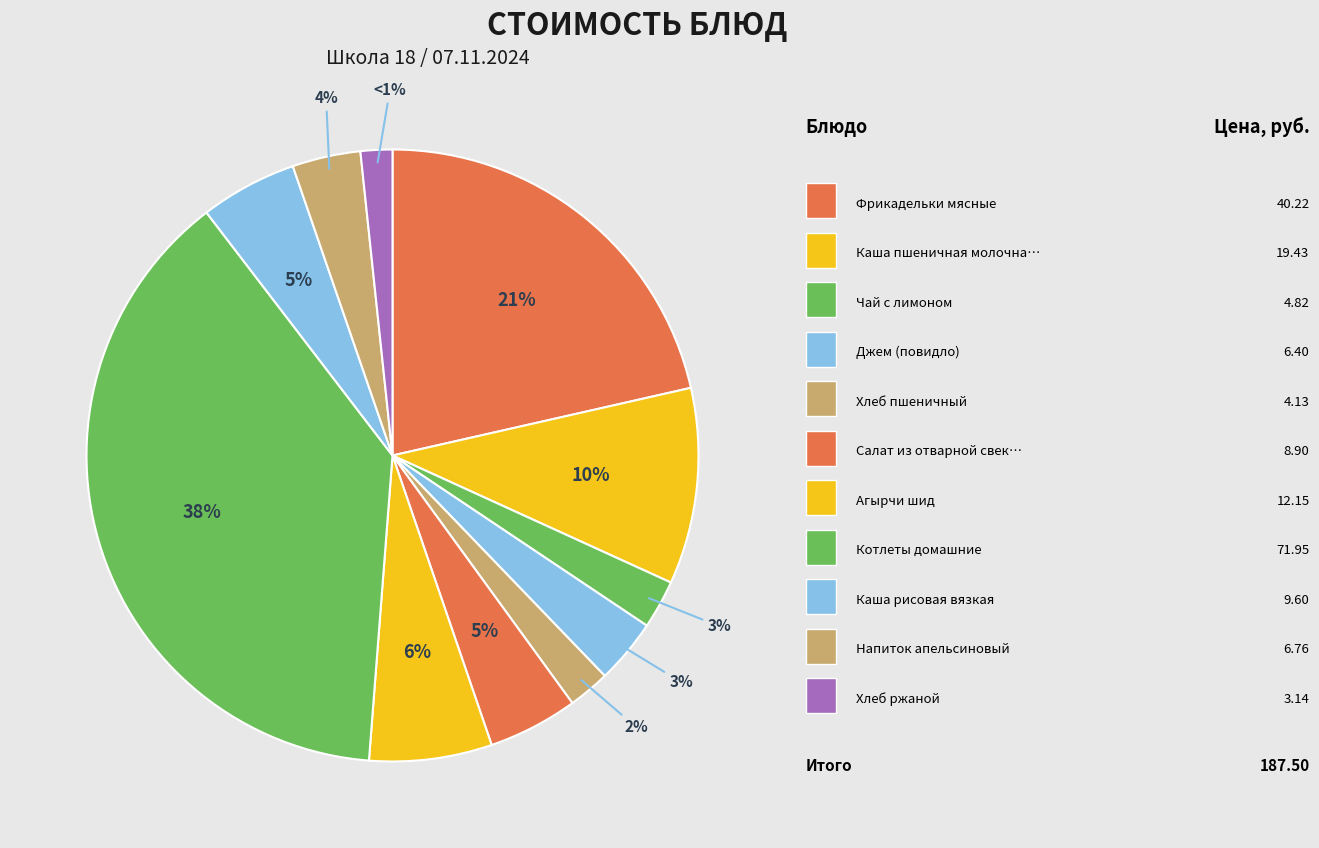

To the nearest percent, what is the average slice percentage?

9%